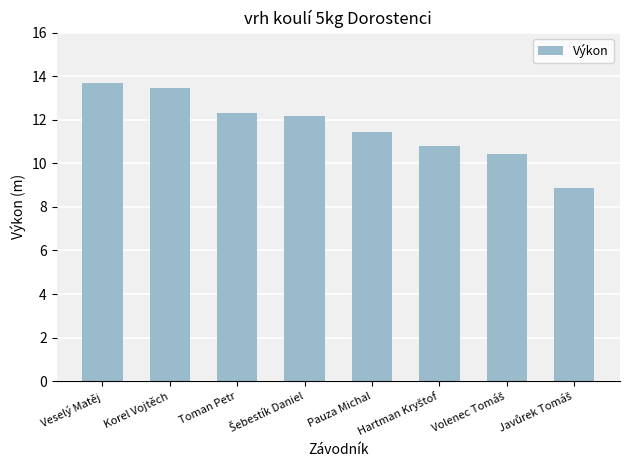

Is it true that the value at Veselý Matěj is 13.7?

True